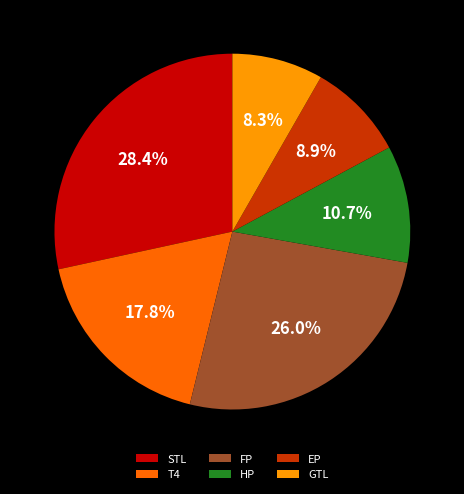

To the nearest percent, what percentage of the pie is T4?

18%